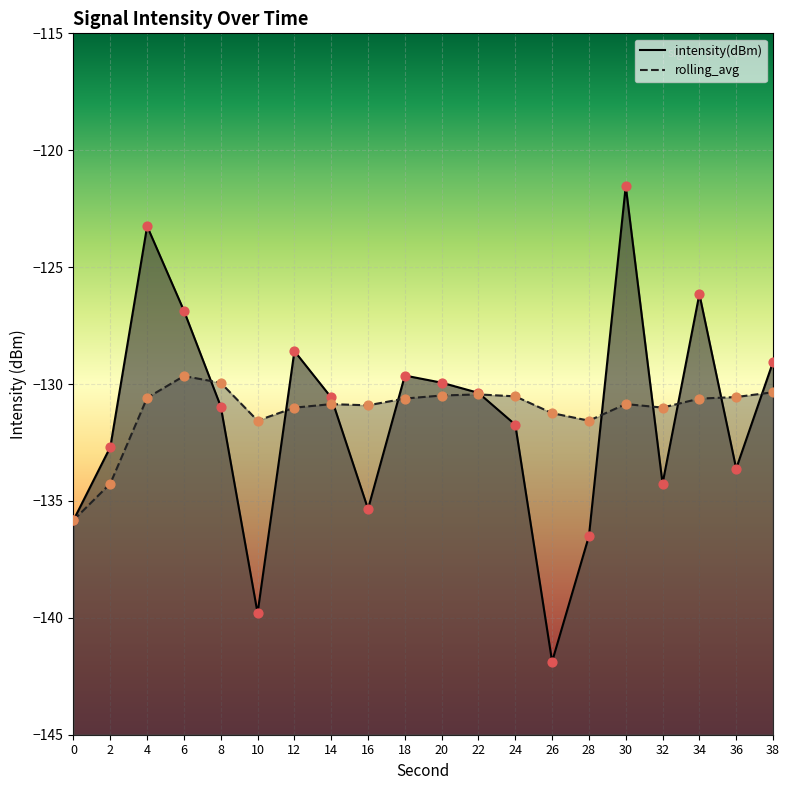

Which series has the widest spread of Y values?

intensity(dBm)